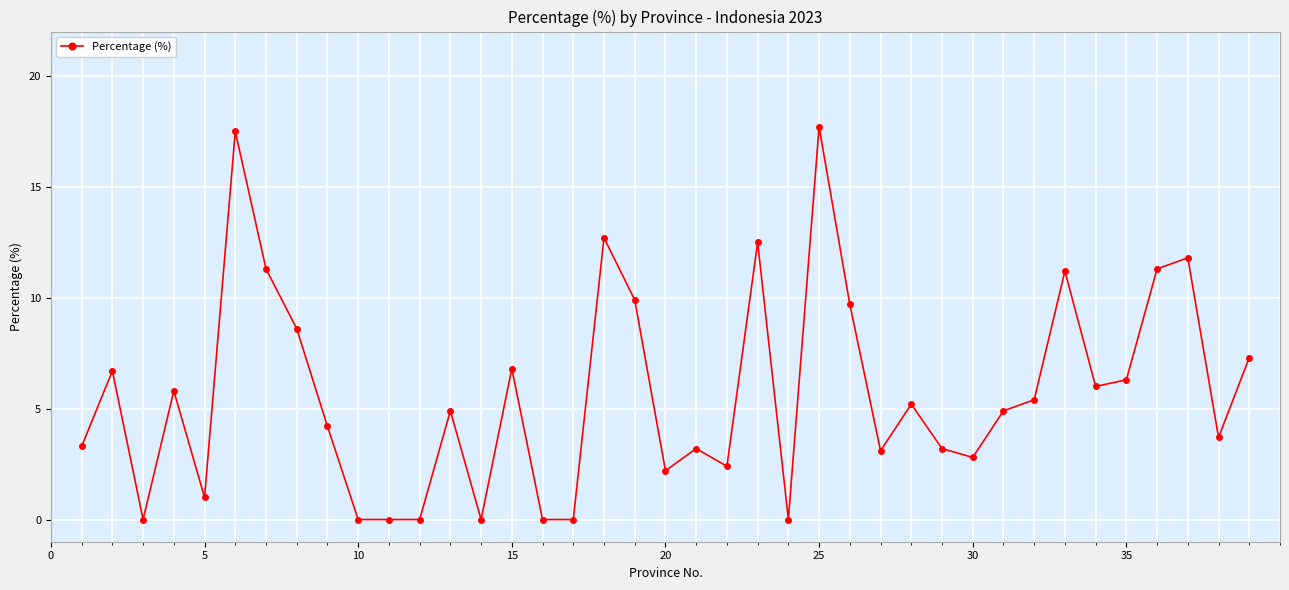

What is the value of the 23rd point from the left?

12.5